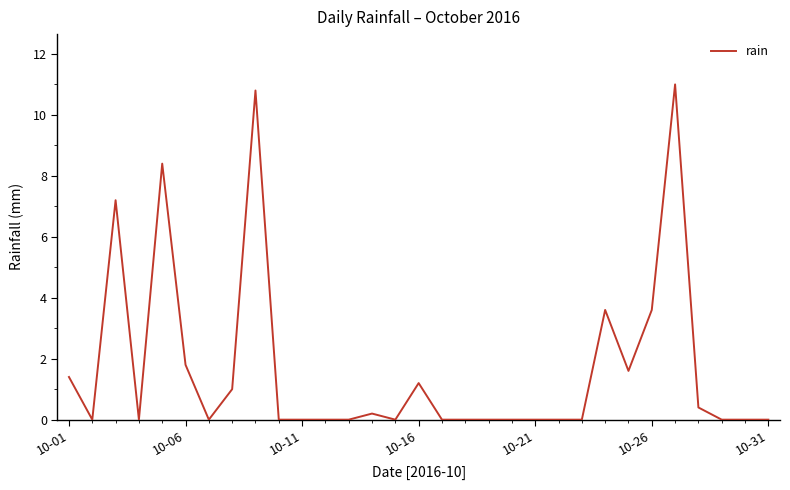

What is the maximum value shown in the chart?

11.0